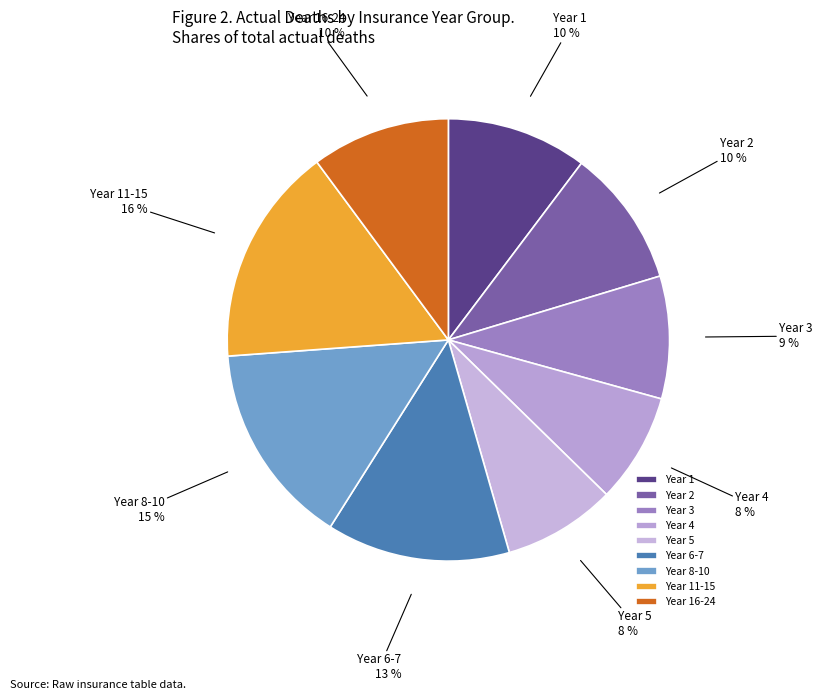

Does Year 3 account for over 50% of the chart?

No